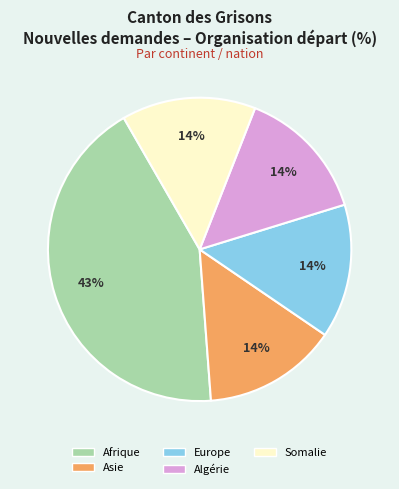

Does any single category account for the majority?

No